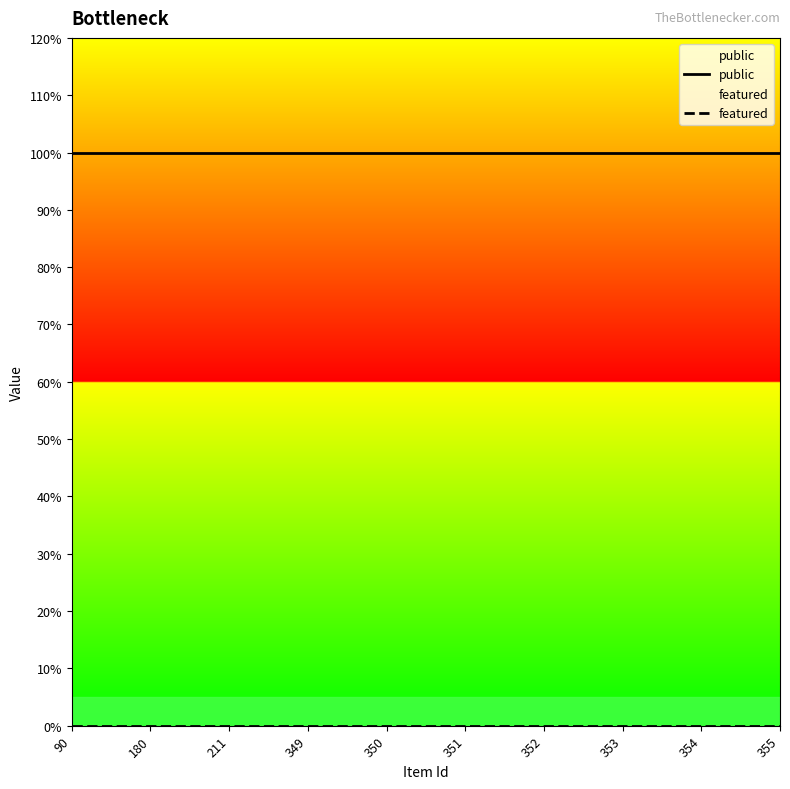

Which category has the lowest value in the featured series?

90